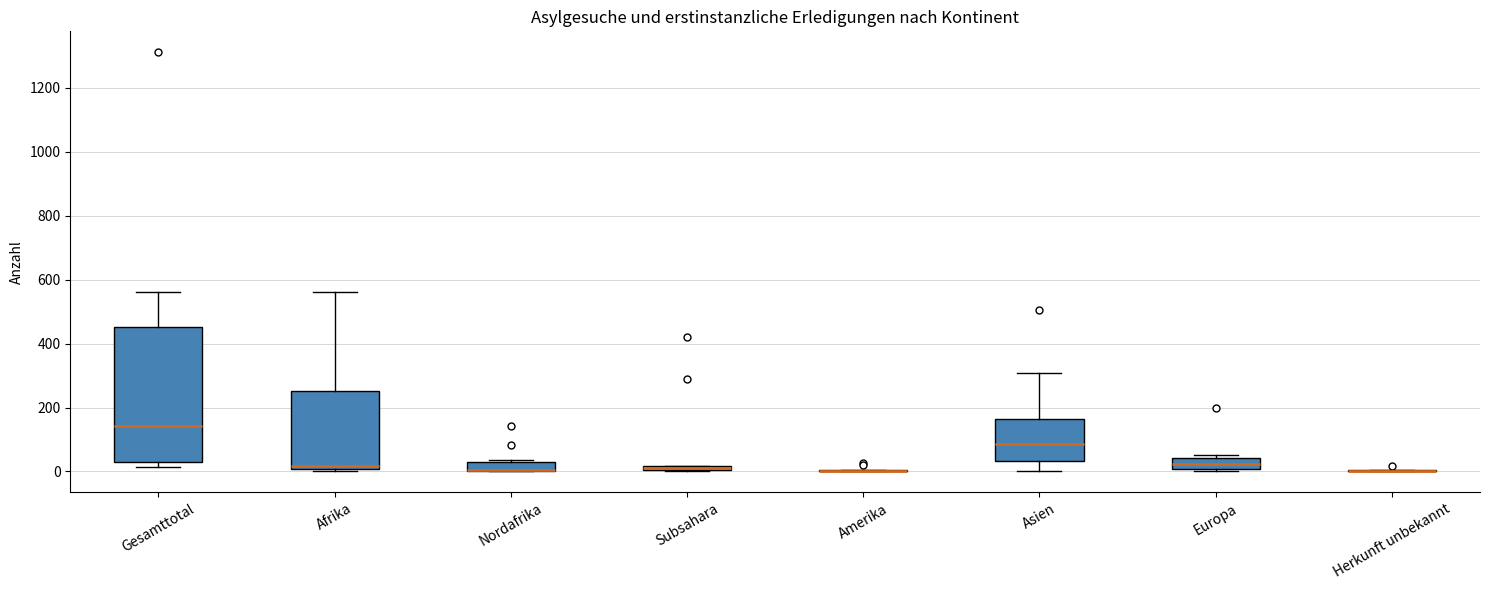

Comparing the boxes themselves (not the whiskers), which one is the tallest?

Gesamttotal